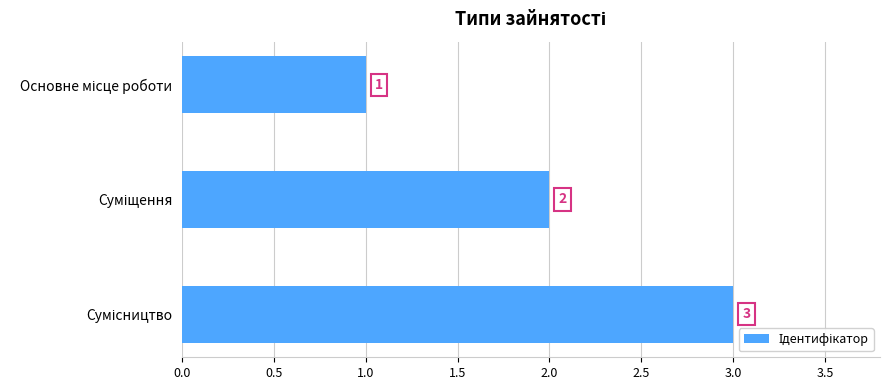

What is the greatest value displayed?

3